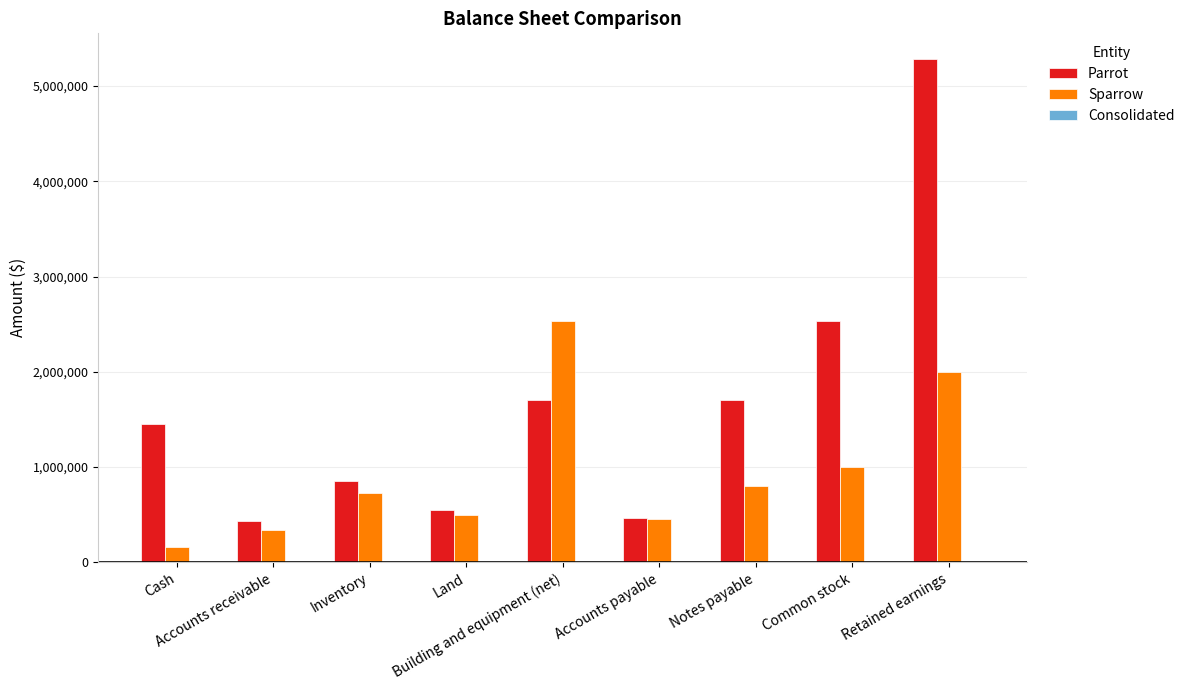

What is the difference between the maximum and minimum values in the Parrot series?

4860000